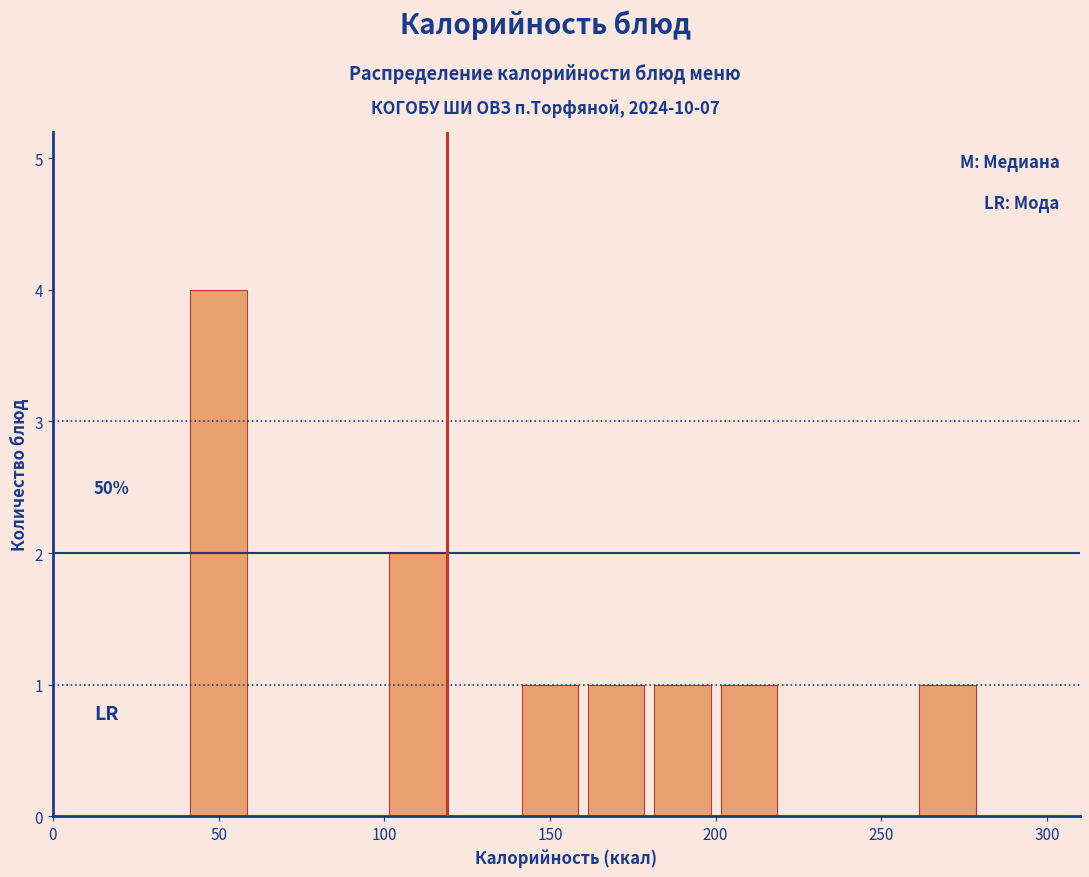

Over which range of the x-axis is the bar tallest?

40 to 60